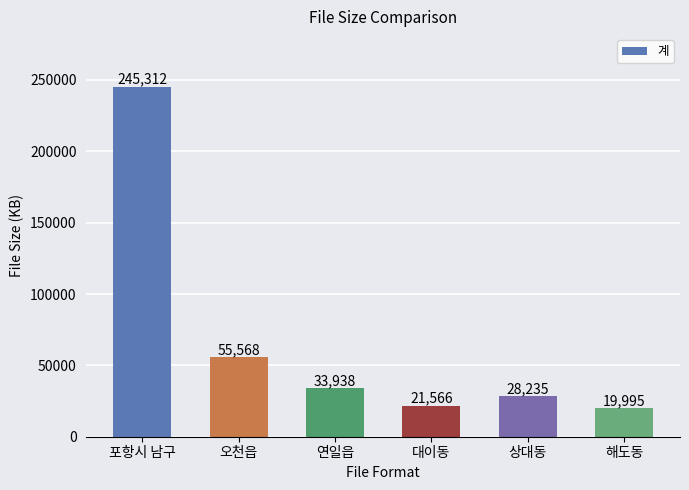

At which category does the chart reach its minimum across all series?

해도동